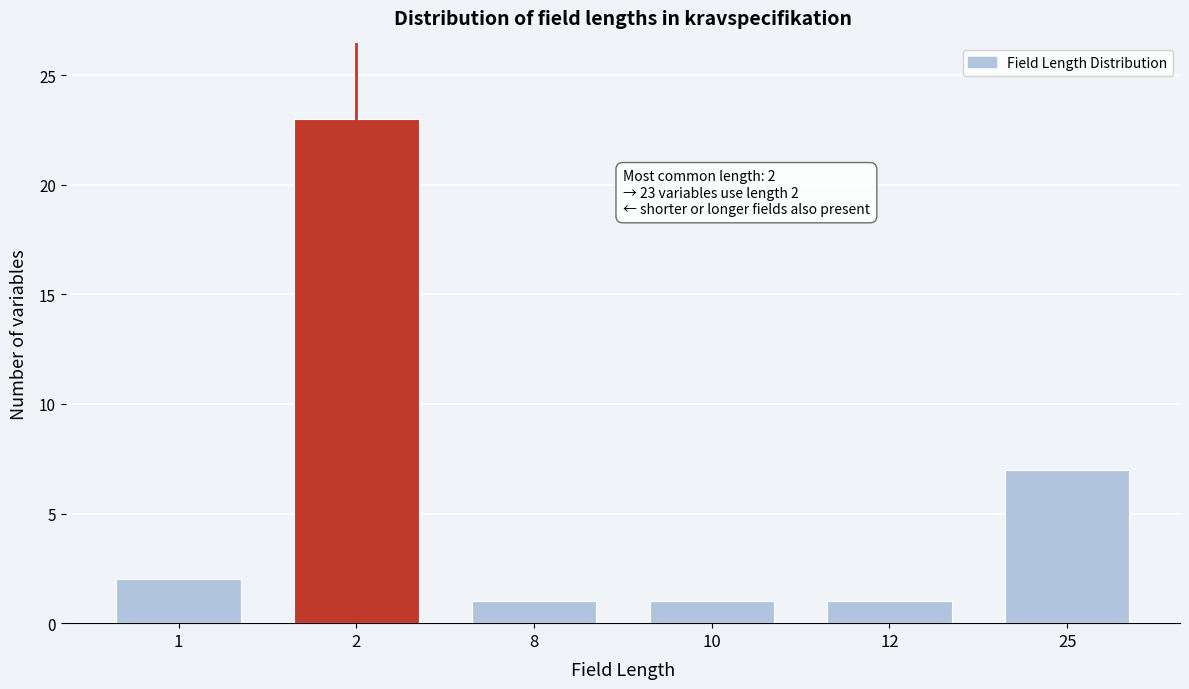

Reading left to right, transcribe all the data shown in this chart.

1=2	2=23	8=1	10=1	12=1	25=7